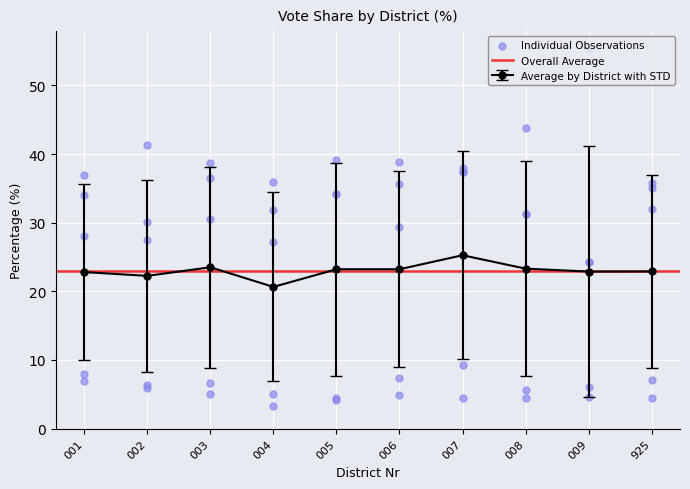

The value of Average by District with STD at 003 is 11.3. True or false?

False